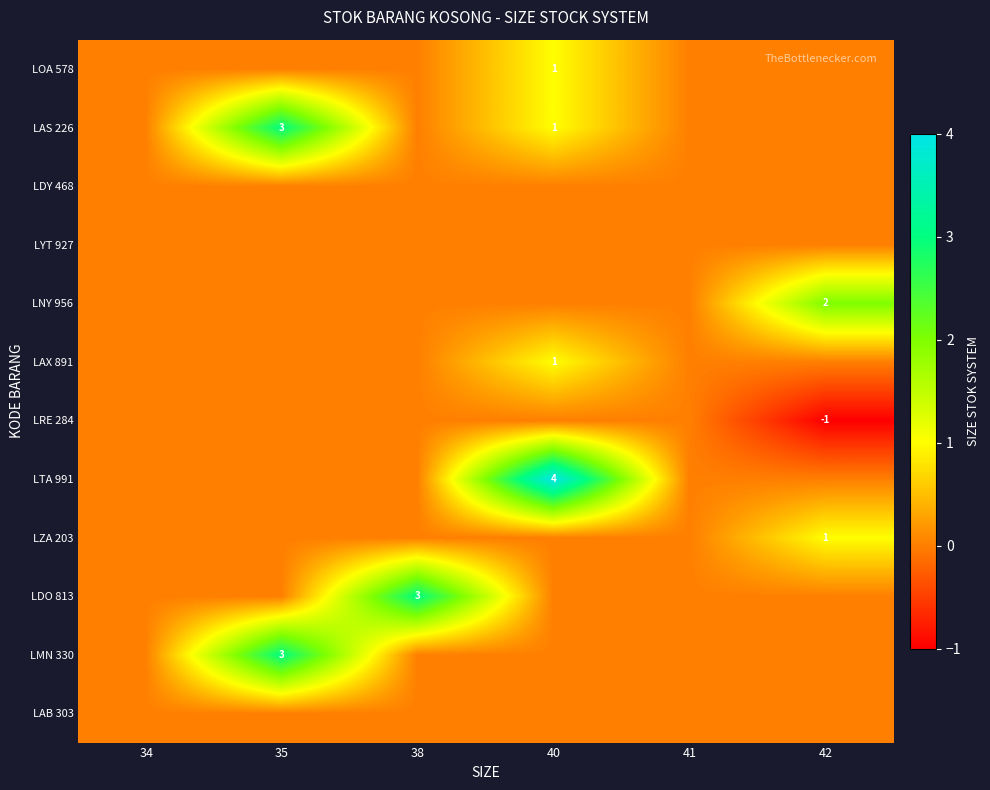

Is it true that LZA 203 equals 2 at 42?

False